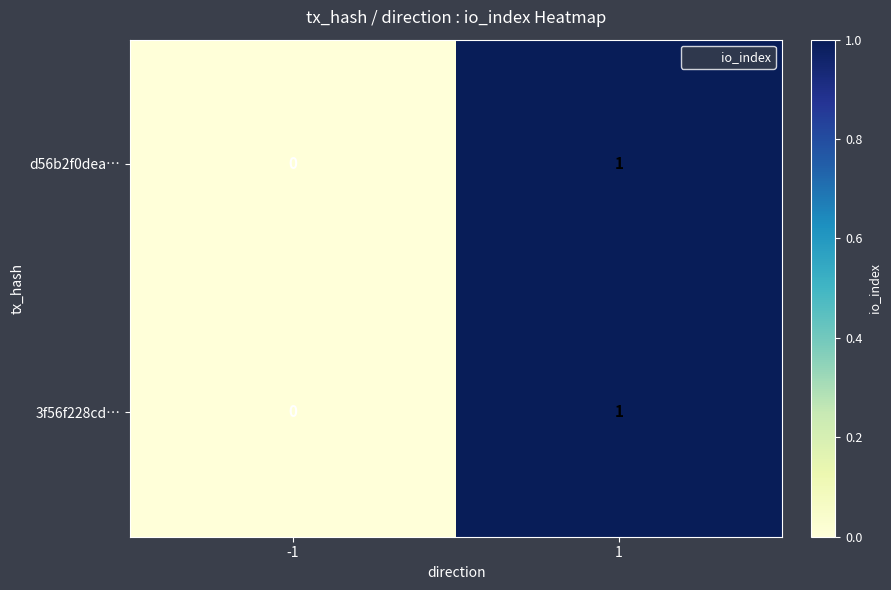

List the labels in order of d56b2f0dea… value, largest first.

1, -1